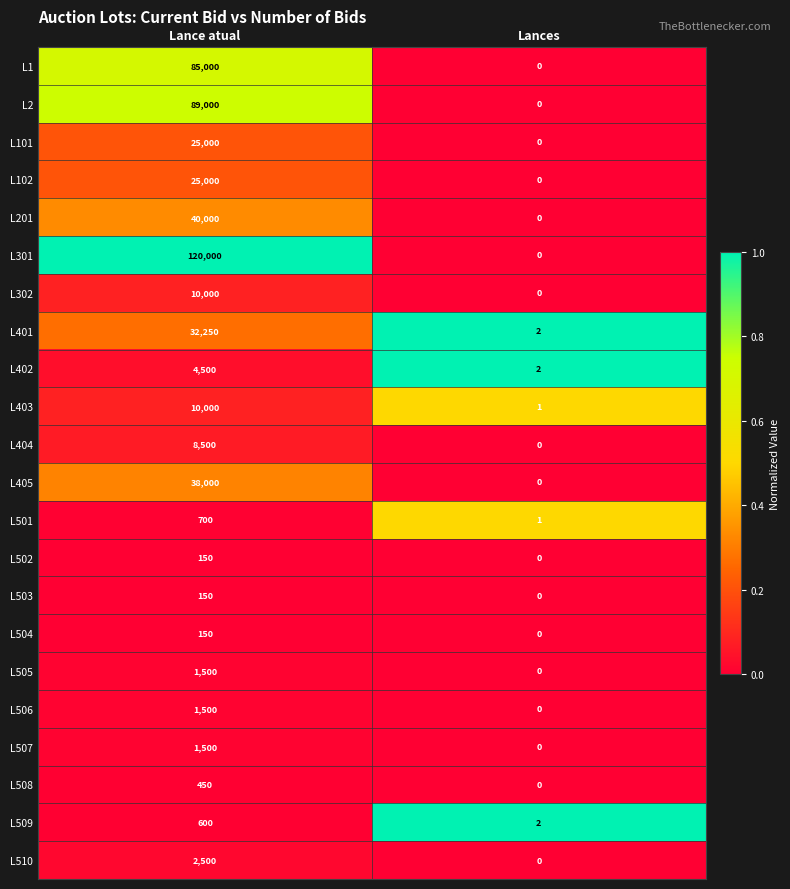

At how many categories does at least one series exceed 0?

2